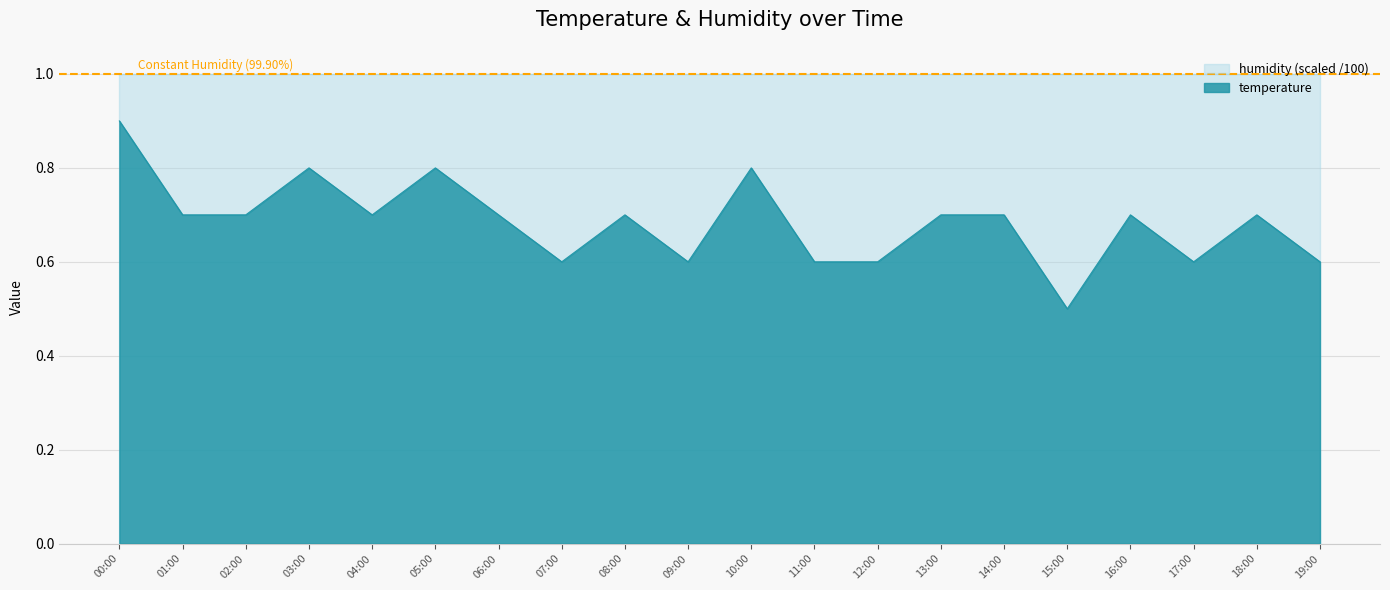

Rank the categories by value from highest to lowest.

00:00, 03:00, 05:00, 10:00, 01:00, 02:00, 04:00, 06:00, 08:00, 13:00, 14:00, 16:00, 18:00, 07:00, 09:00, 11:00, 12:00, 17:00, 19:00, 15:00